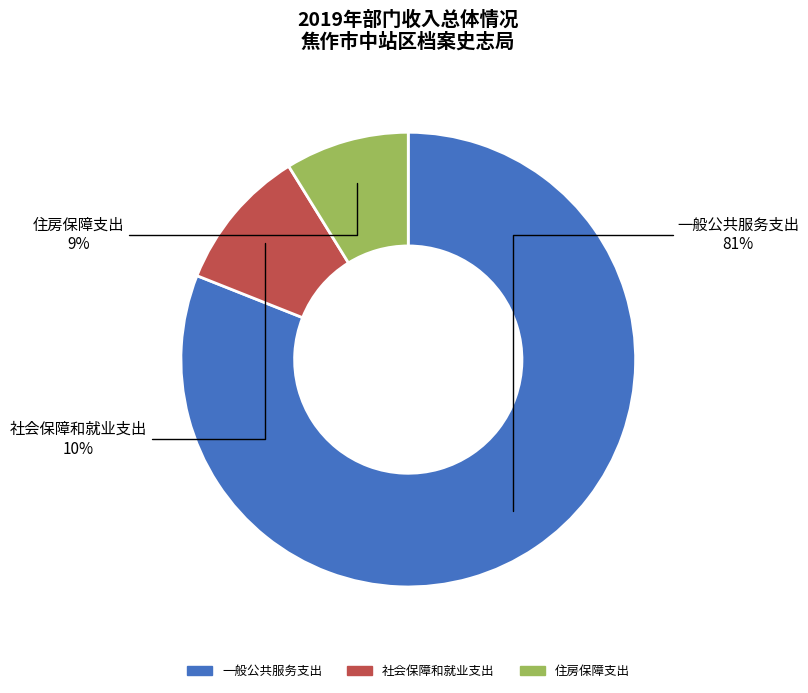

Is the sum of 一般公共服务支出 and 社会保障和就业支出 greater than half?

Yes